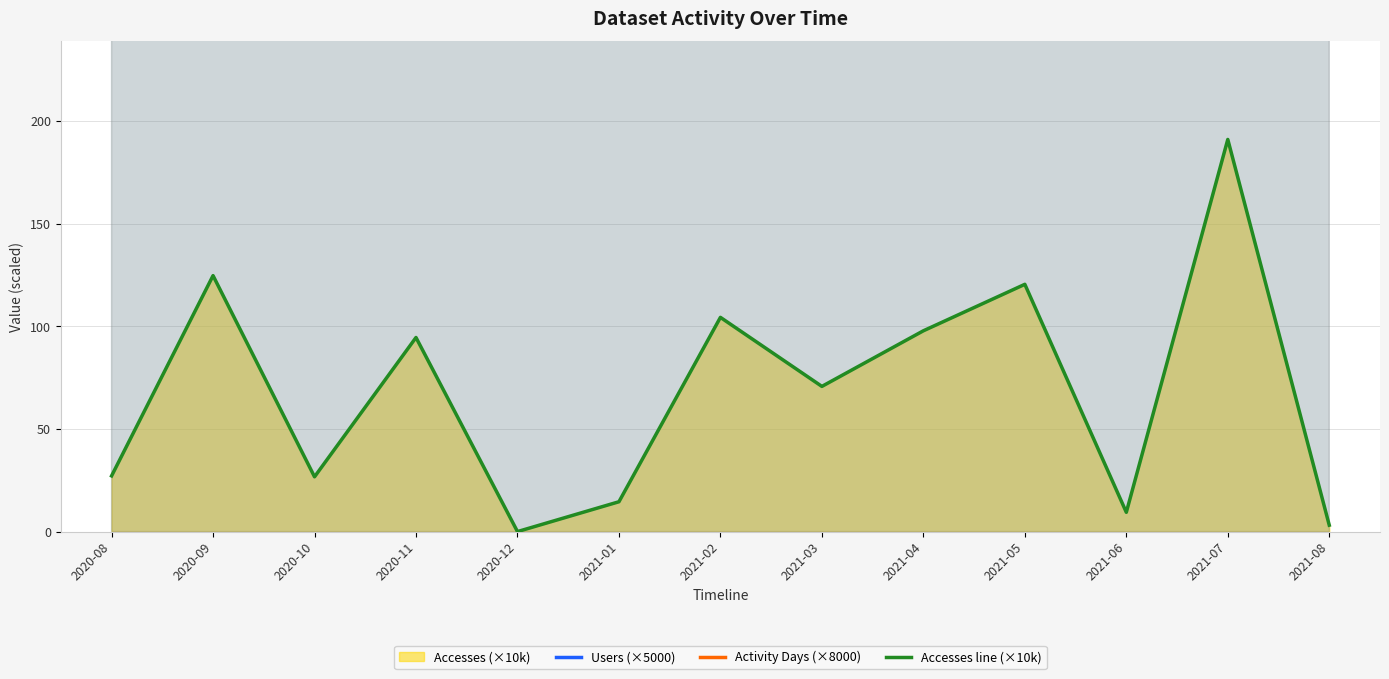

Rank the series by their maximum value, from highest to lowest.

Activity Days (×8000), Users (×5000), Accesses line (×10k)